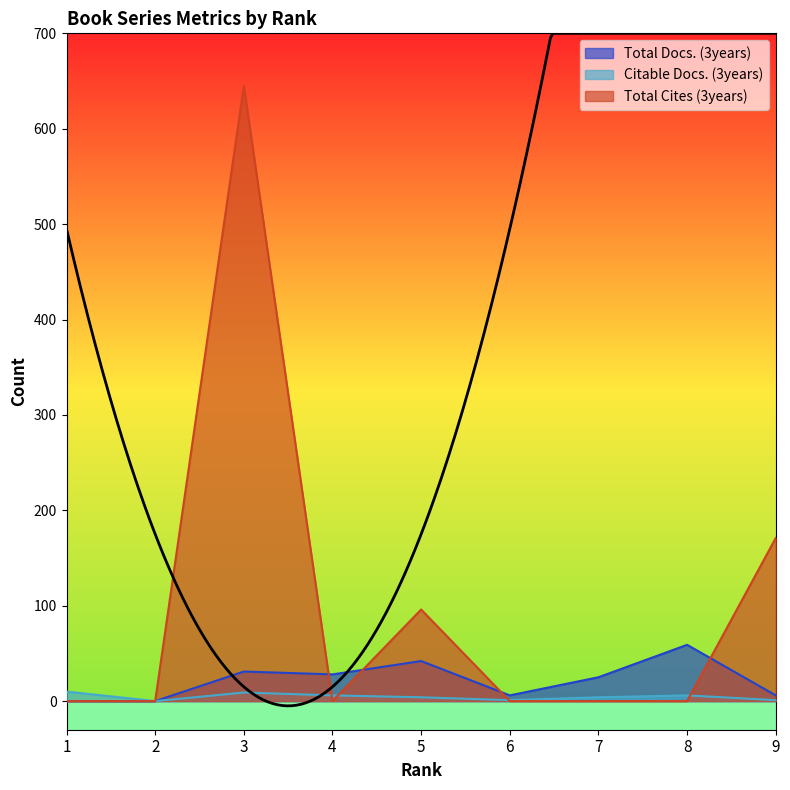

True or false: Citable Docs. (3years) has a value of 6 at 8.

True